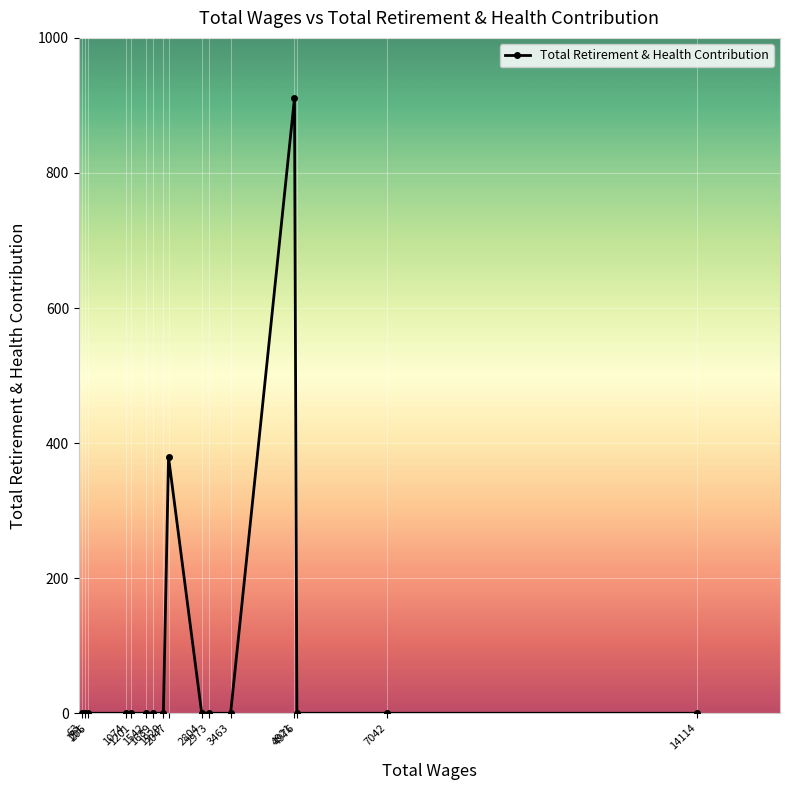

What is the value of the 9th point from the left?

379